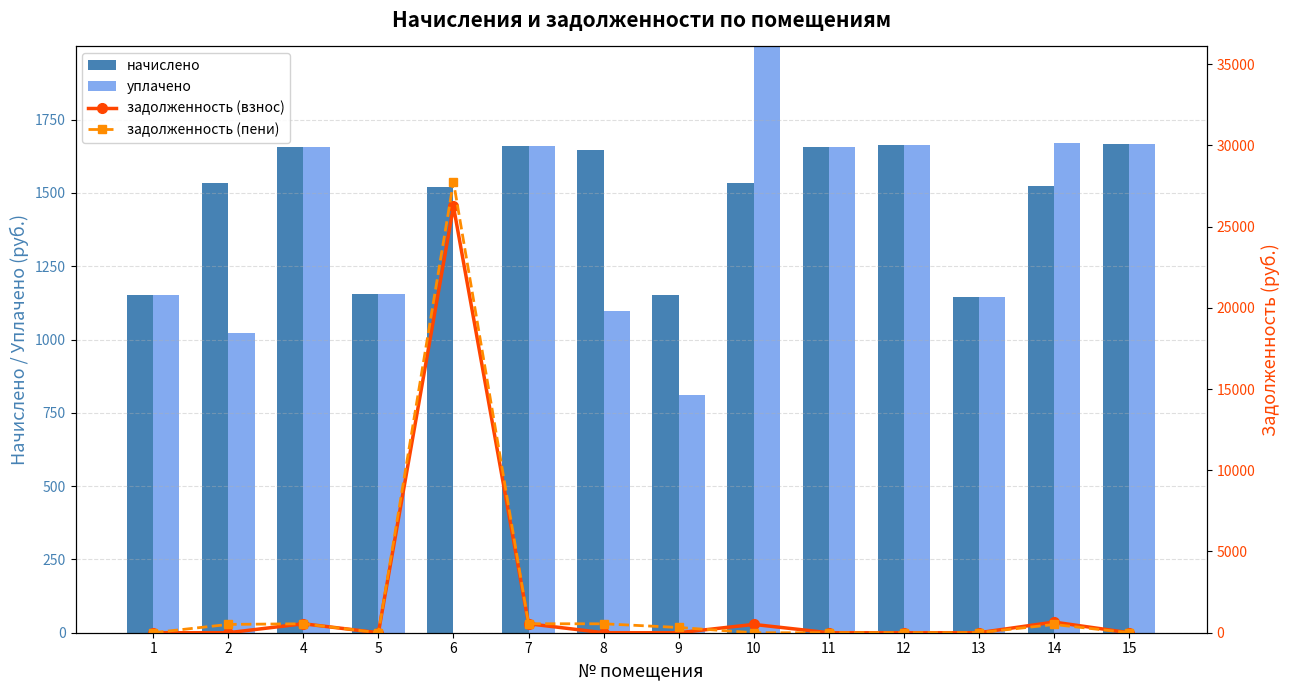

Reading right to left, list all the values displayed in this chart.

начислено: 1666.5	1522.7	1146.7	1662.8	1655.5	1533.8	1150.3	1648.1	1659.2	1519.0	1154.0	1655.5	1533.8	1150.3
уплачено: 1666.5	1669.4	1146.7	1662.8	1655.5	2045.0	812.4	1098.7	1659.2	0.0	1154.0	1655.5	1022.5	1150.3
задолженность (взнос): 0.0	654.2	0.0	0.0	0.0	511.3	0.0	0.0	553.0	26242.7	0.0	551.8	0.0	0.0
задолженность (пени): 0.0	507.6	0.0	0.0	0.0	0.0	322.6	549.4	553.0	27761.8	0.0	551.8	511.3	0.0